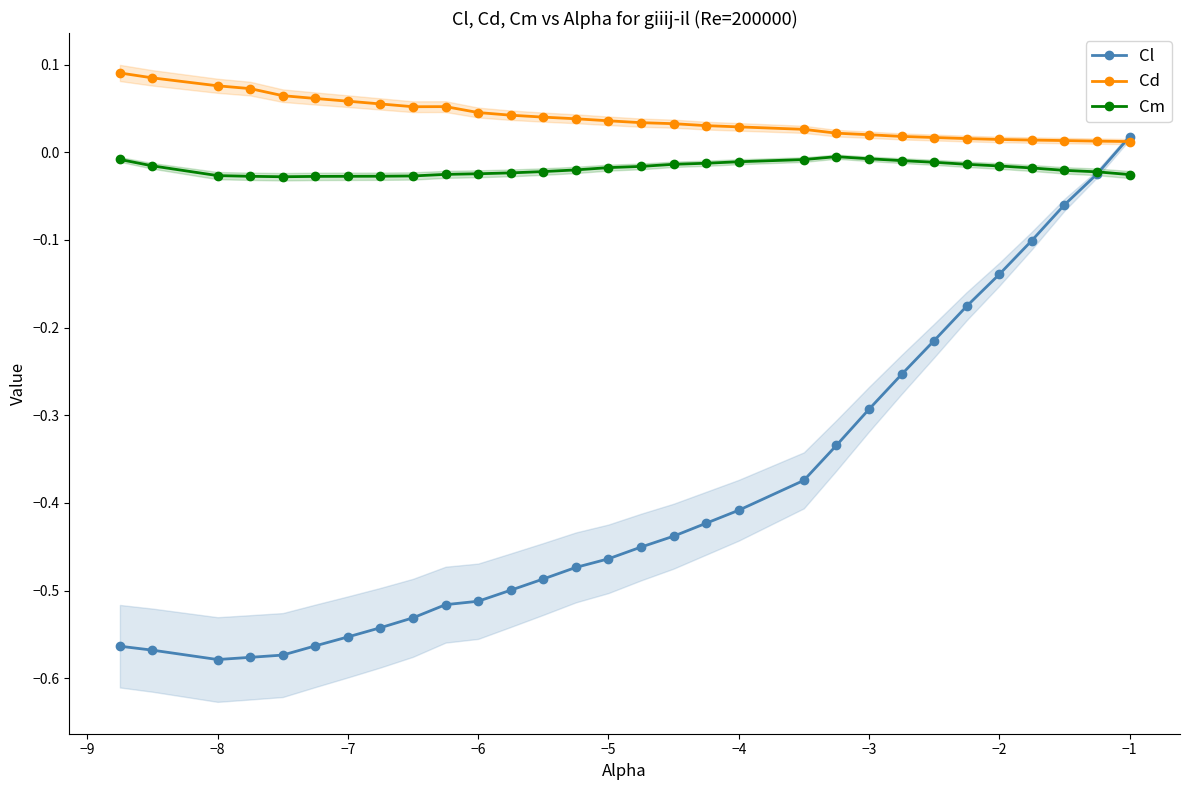

True or false: Cd has more than 0 interior local peaks.

True